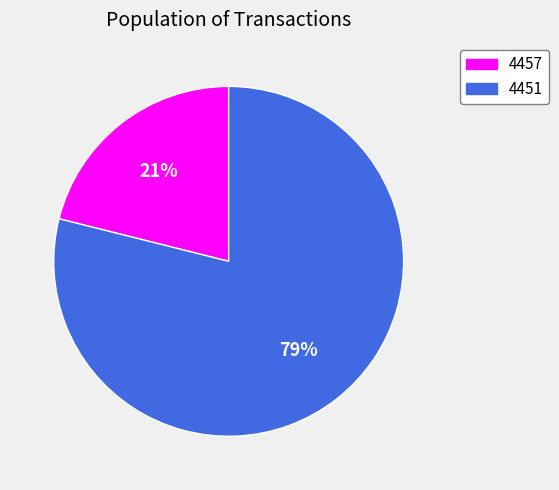

Is it true that 4457 is 9% of the pie?

False